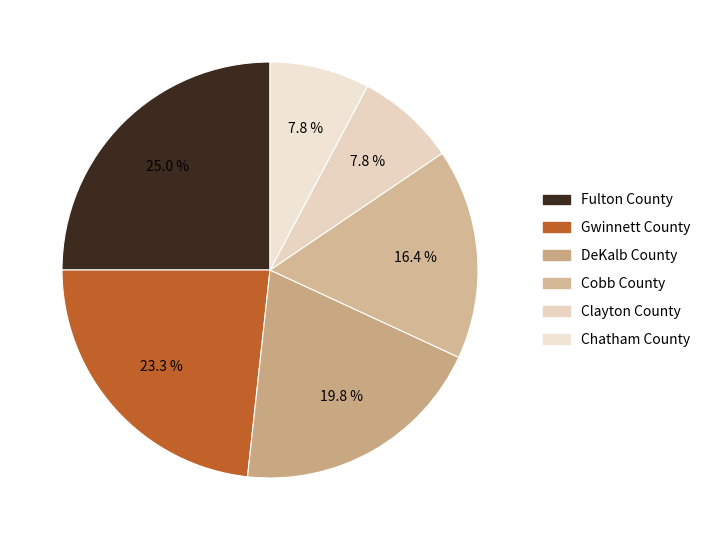

What percentage is the Cobb County slice, to the nearest percent?

16%